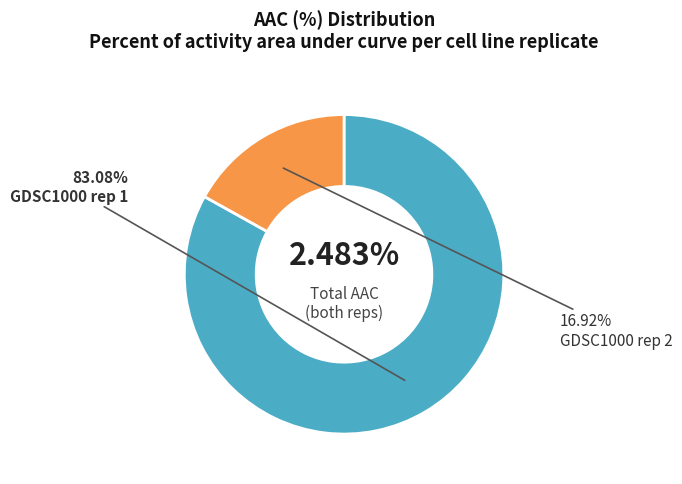

What percentage is the GDSC1000 rep 2 slice, to the nearest percent?

17%